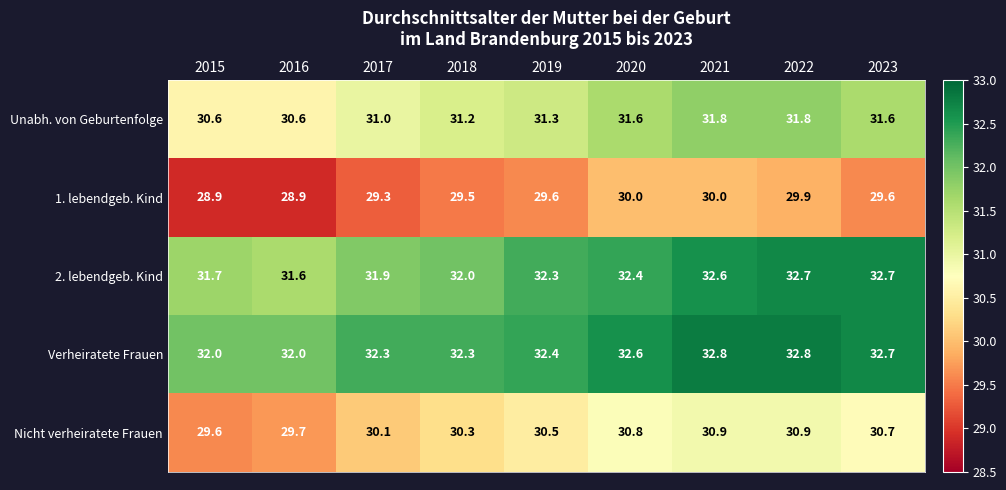

How many distinct data groups are displayed?

5